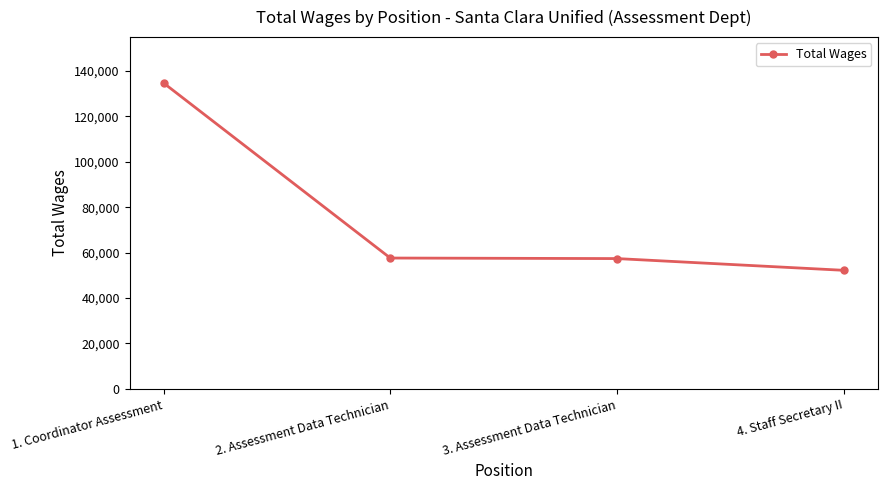

What is the label of the 2nd point from the right?

3. Assessment Data Technician